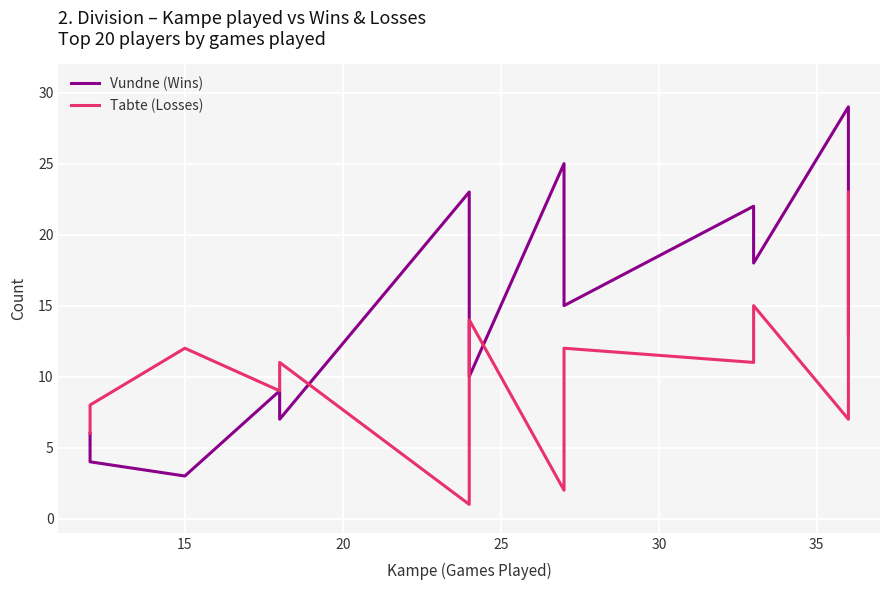

Rank the series by their maximum value, from highest to lowest.

Vundne (Wins), Tabte (Losses)